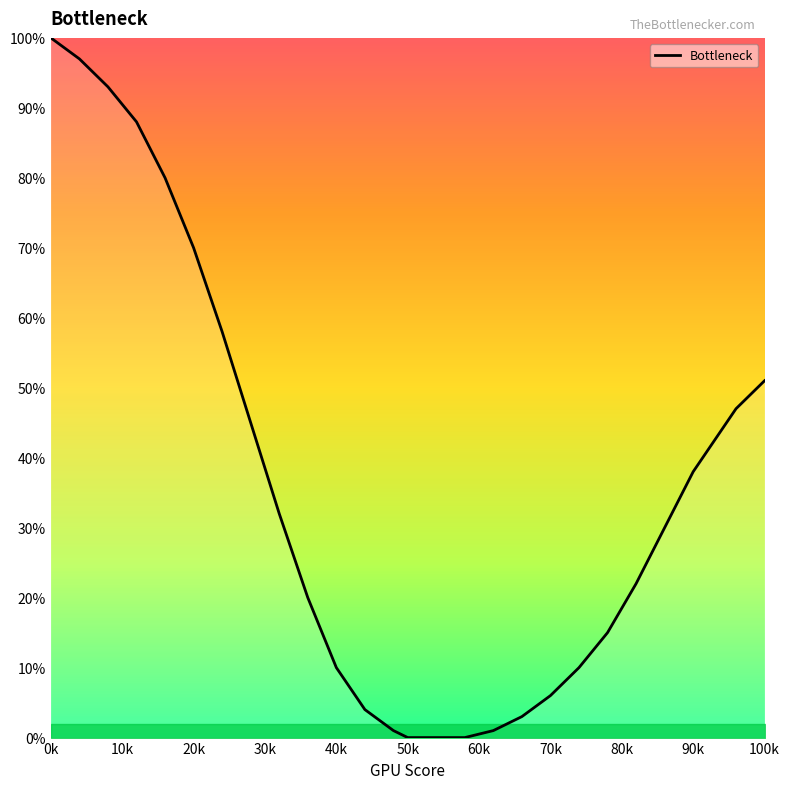

What is the maximum value shown in the chart?

100